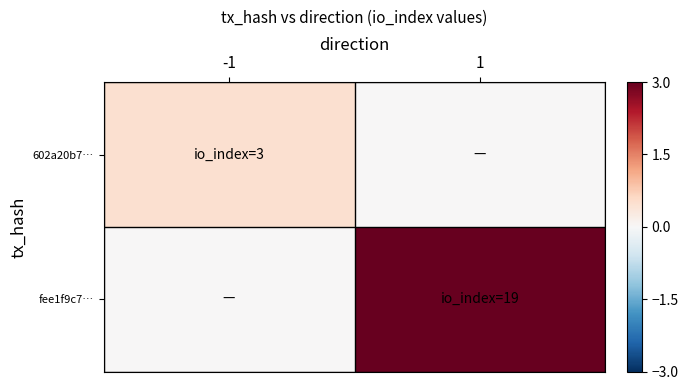

Rank the series by their maximum value, from lowest to highest.

602a20b7…, fee1f9c7…